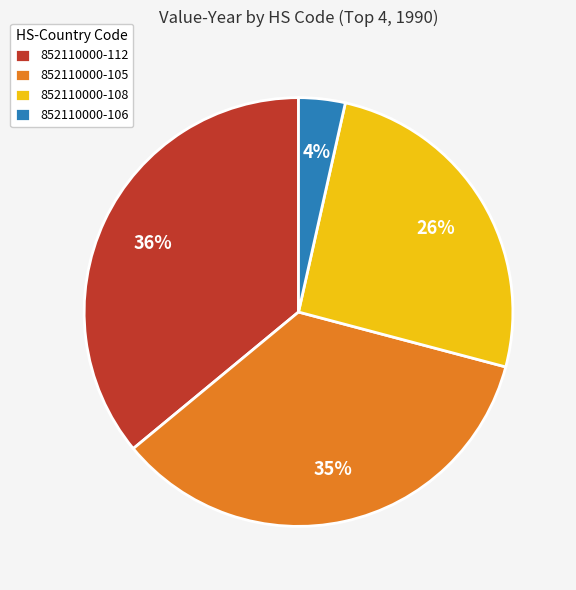

Which slice is the largest?

852110000-112